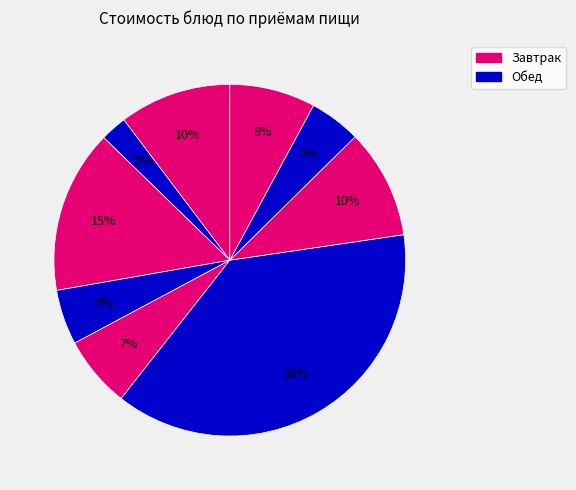

To the nearest percent, what is the average slice percentage?

11%